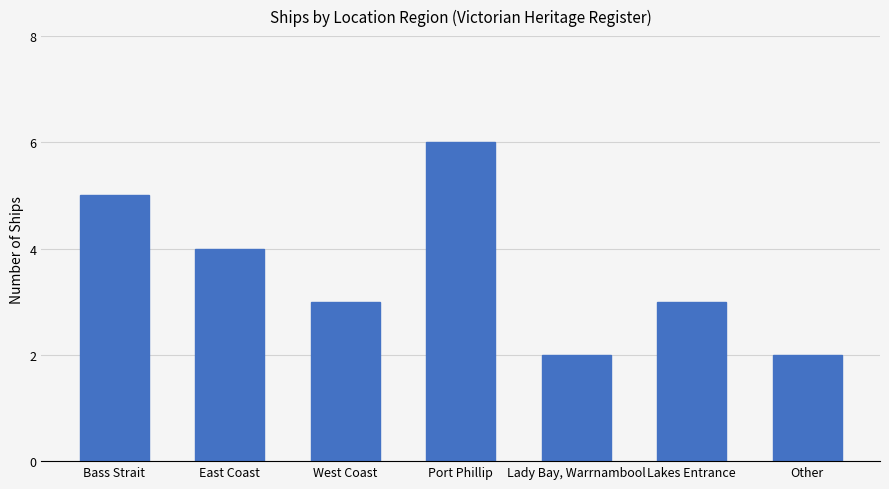

The value at Lady Bay, Warrnambool is 2. True or false?

True